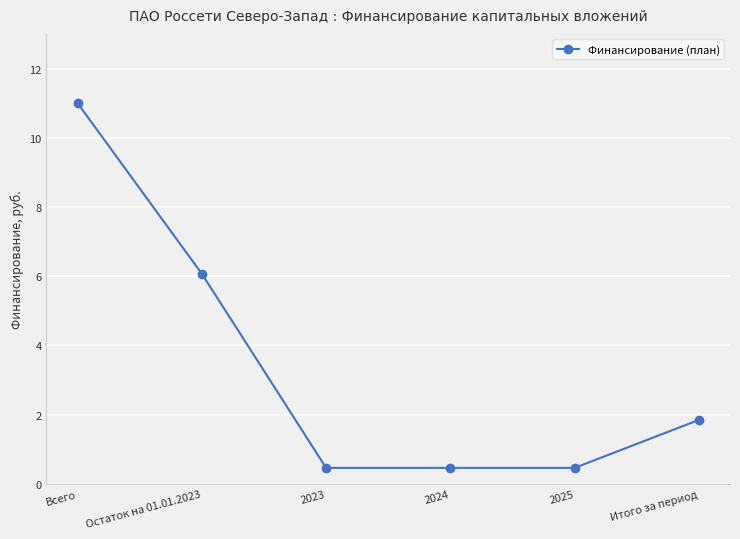

What is the greatest value displayed?

11.0